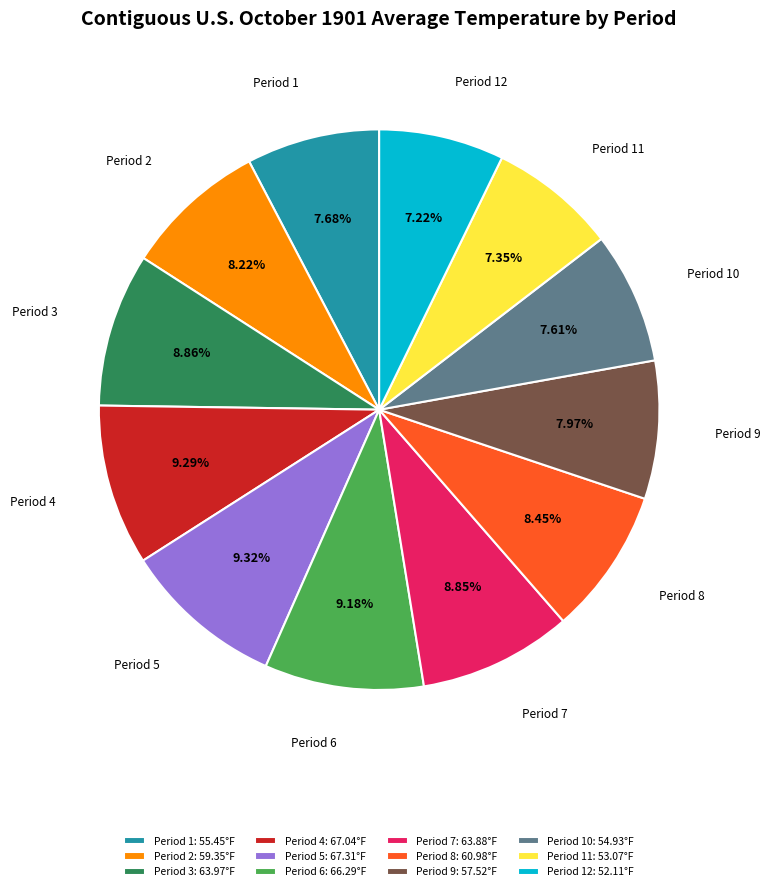

To the nearest percent, what is the difference between the largest and smallest slice percentages?

2%